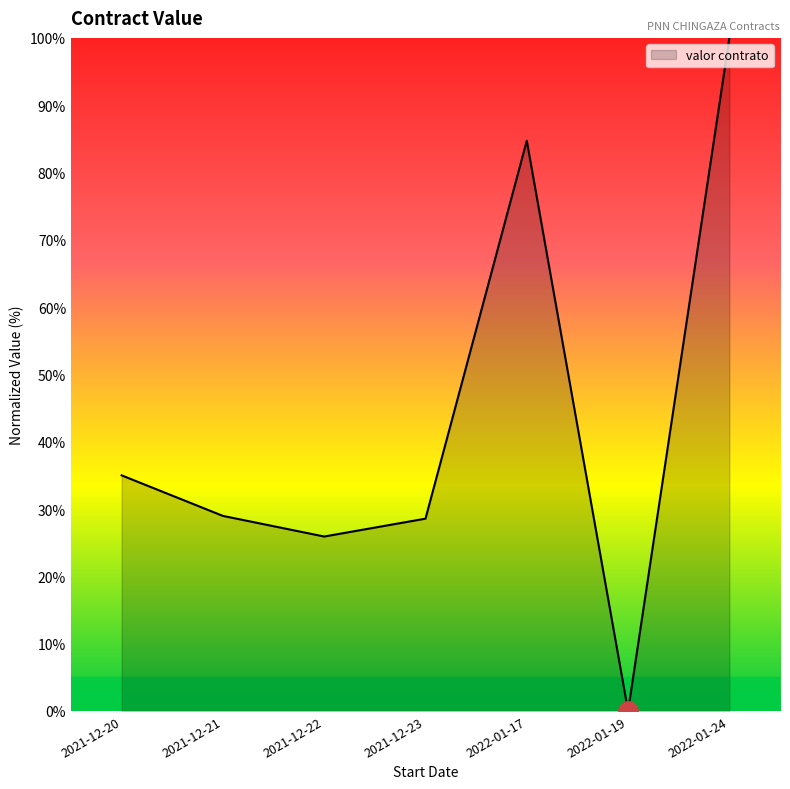

The value at 2022-01-17 is 130.3. True or false?

False